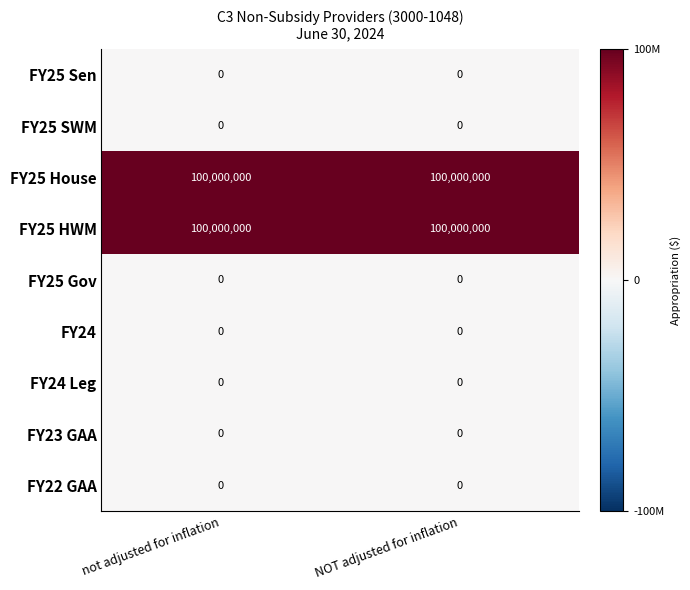

What is the spread (max minus min) of values at not adjusted for inflation?

100000000